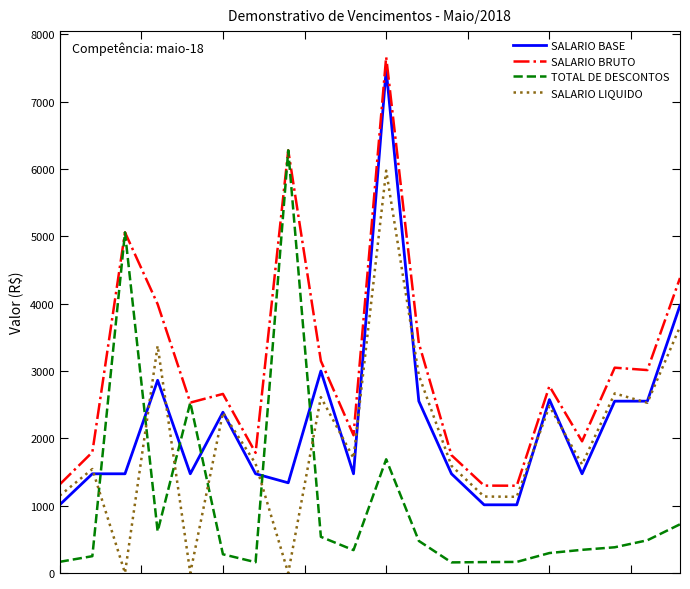

True or false: TOTAL DE DESCONTOS and SALARIO LIQUIDO intersect in this chart.

True